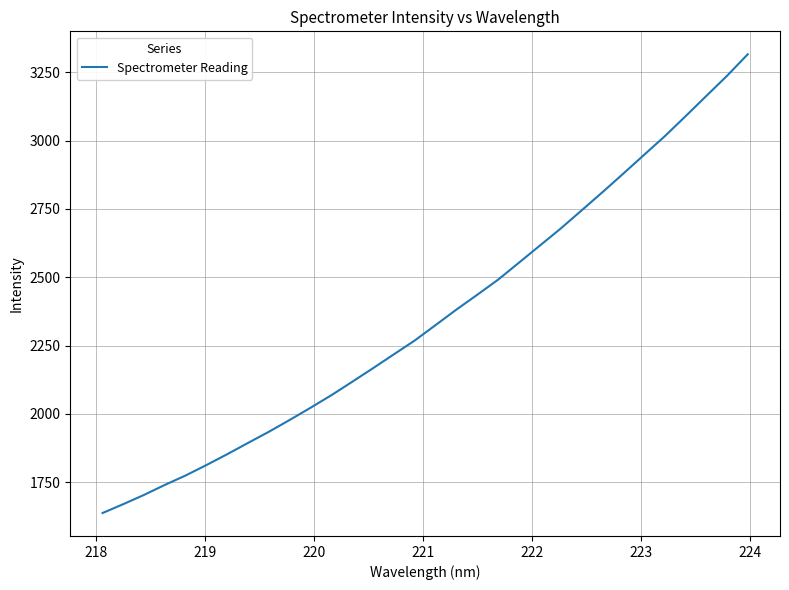

Is this an area chart (filled region under the line)?

No